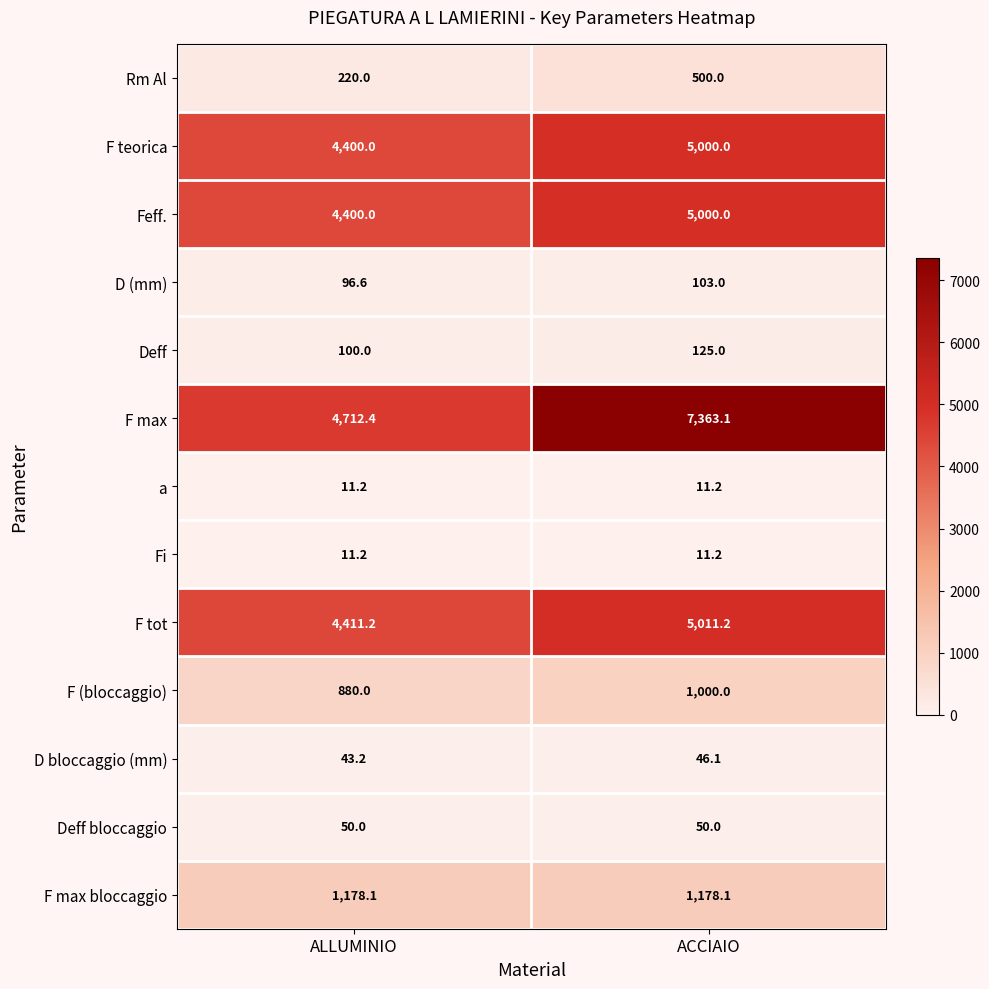

True or false: a has a value of 11.2 at ACCIAIO.

True